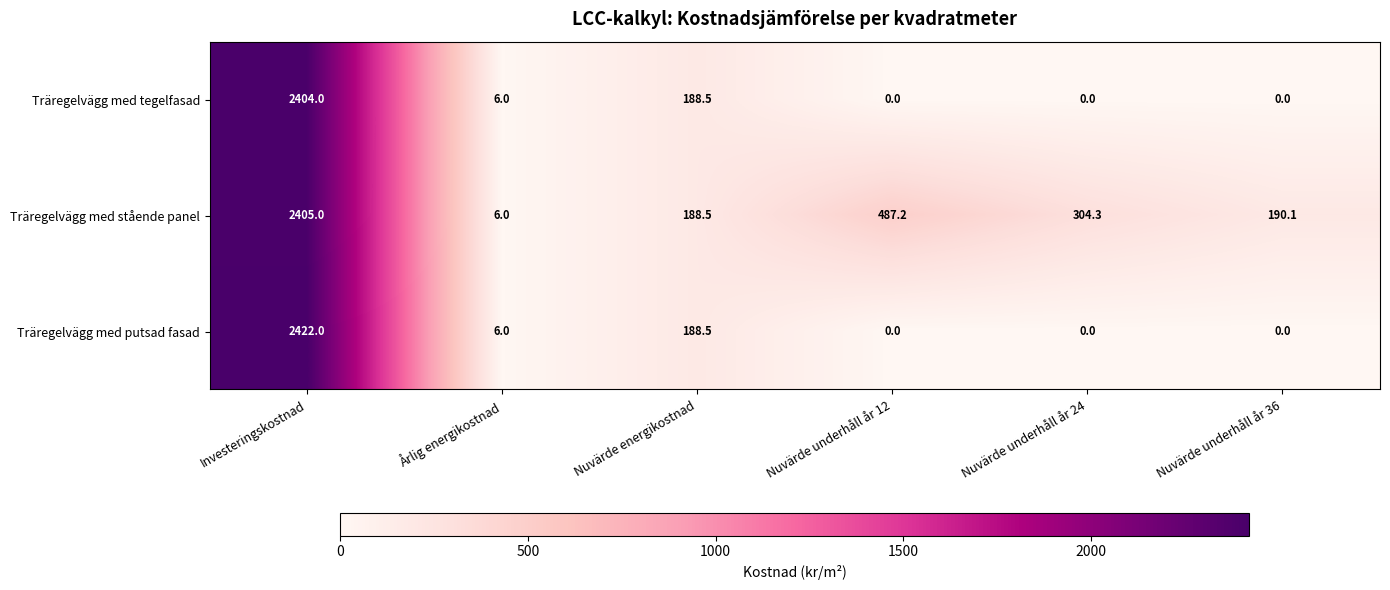

The Träregelvägg med putsad fasad series shows 2422.0 at Investeringskostnad. True or false?

True